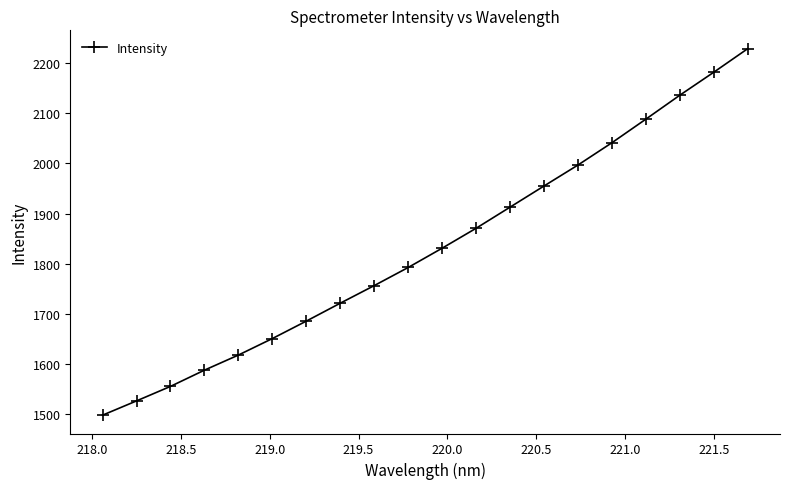

True or false: there are more than 0 points higher than both neighbors.

False